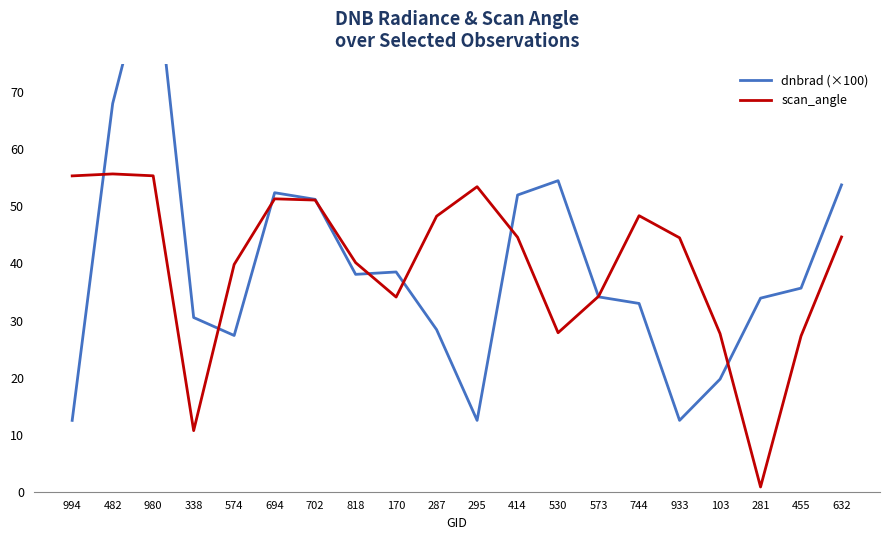

What are all the series names shown in the legend?

dnbrad (×100), scan_angle